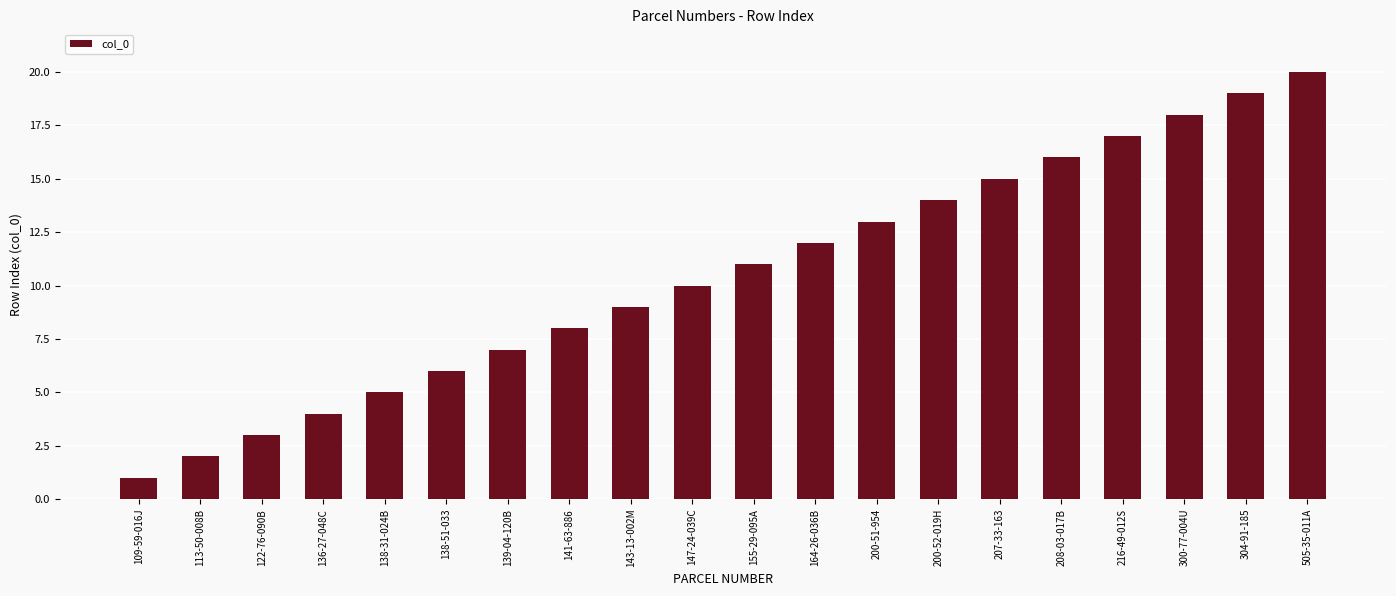

Reading left to right, list all the values displayed in this chart.

109-59-016J=1	113-50-008B=2	122-76-090B=3	136-27-048C=4	138-31-024B=5	138-51-033=6	139-04-120B=7	141-63-886=8	143-13-002M=9	147-24-039C=10	155-29-095A=11	164-26-036B=12	200-51-954=13	200-52-019H=14	207-33-163=15	208-03-017B=16	216-49-012S=17	300-77-004U=18	304-91-185=19	505-35-011A=20